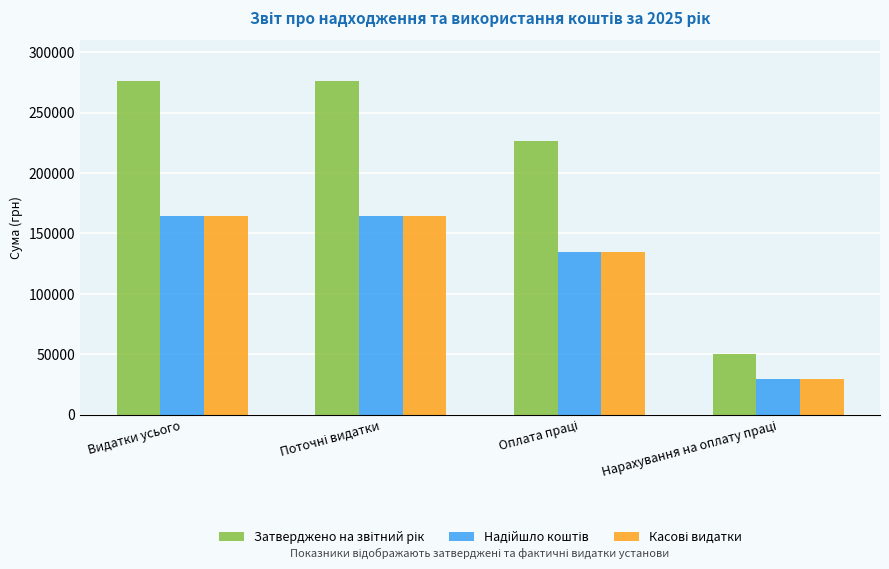

What is the minimum value shown in the chart?

29619.9